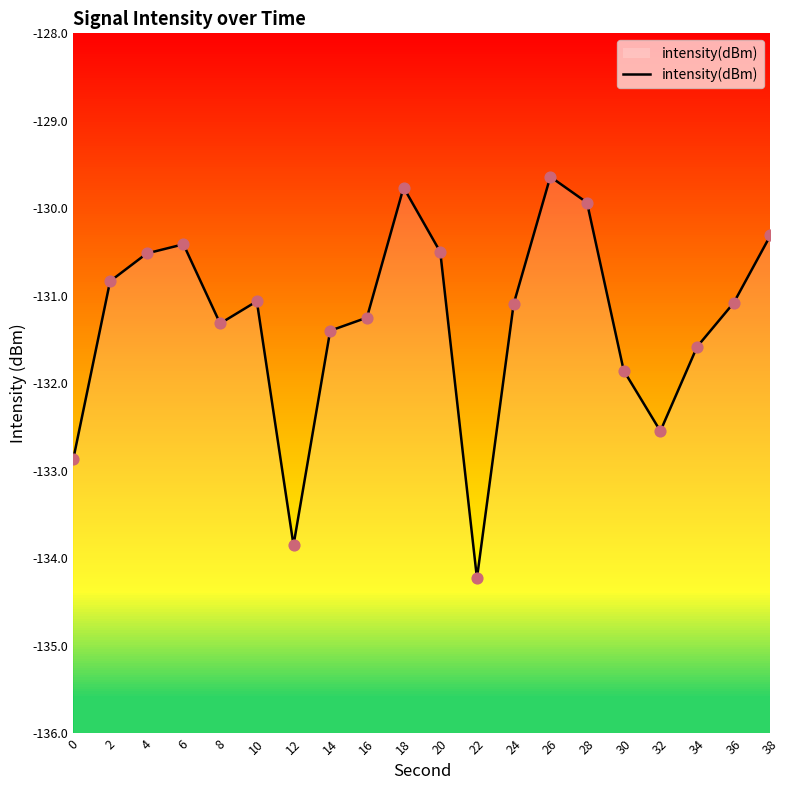

What is the change in value from 2 to 8?

-0.5